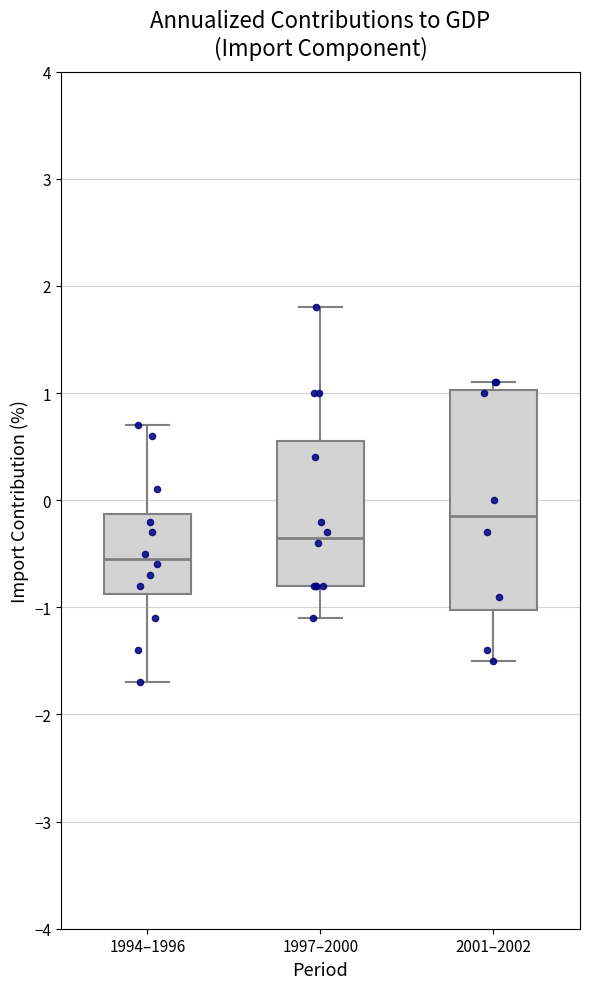

Where does the median line of the box for 1994–1996 sit on the y-axis? The values are not printed on the chart, so give them approximately, as read against the axis.

-0.5